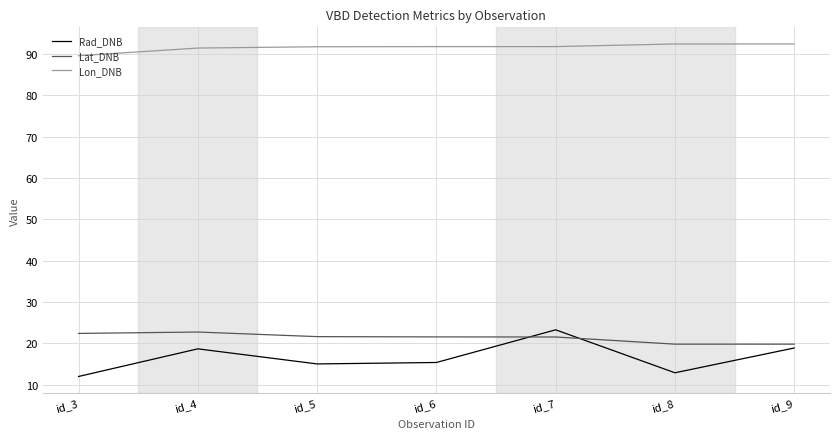

What is the maximum value shown in the chart?

92.5